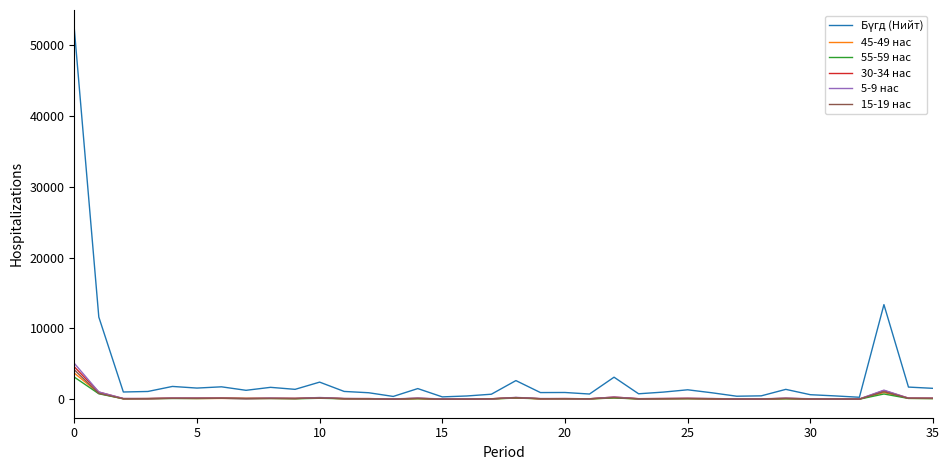

How many lines are shown in the chart?

6